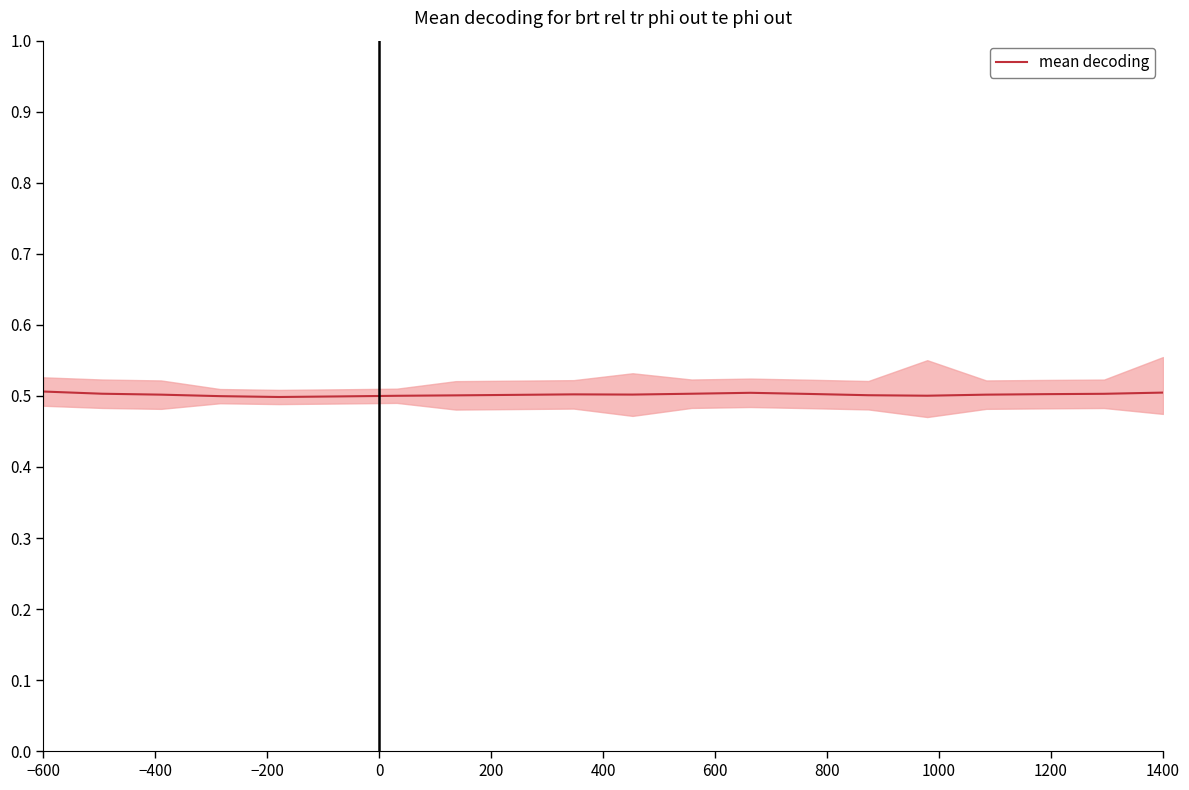

At which label is the value closest to 0?

200